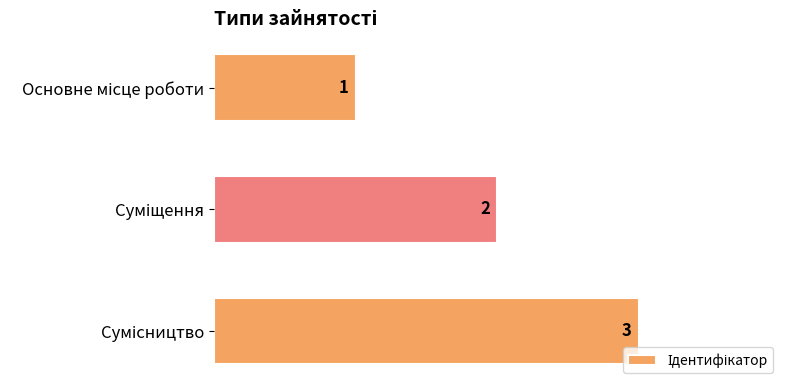

What is the sum of all values?

6